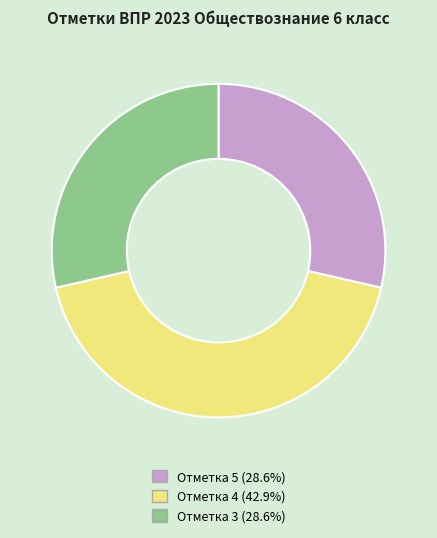

Is the sum of Отметка 3 (28.6%) and Отметка 5 (28.6%) greater than half?

Yes